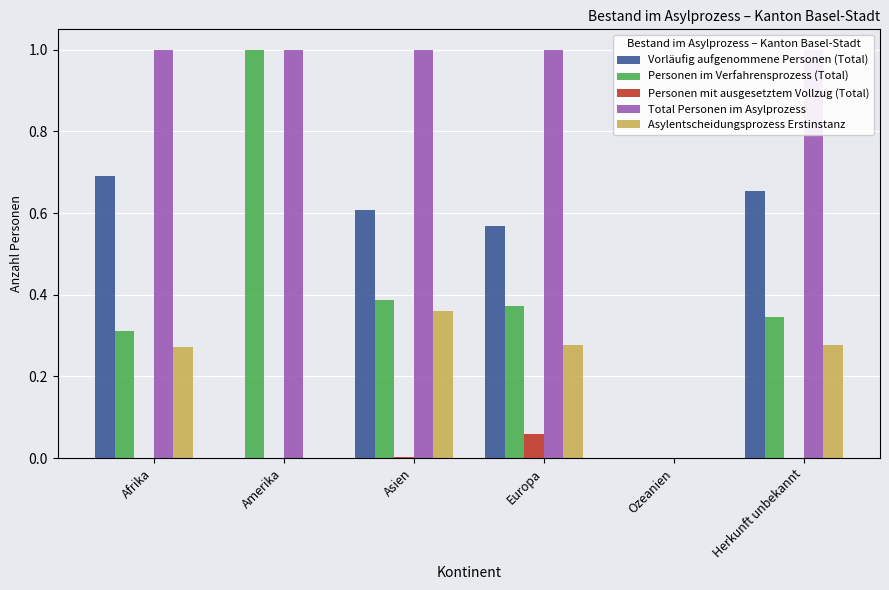

Which series changed the most between Asien and Ozeanien?

Total Personen im Asylprozess